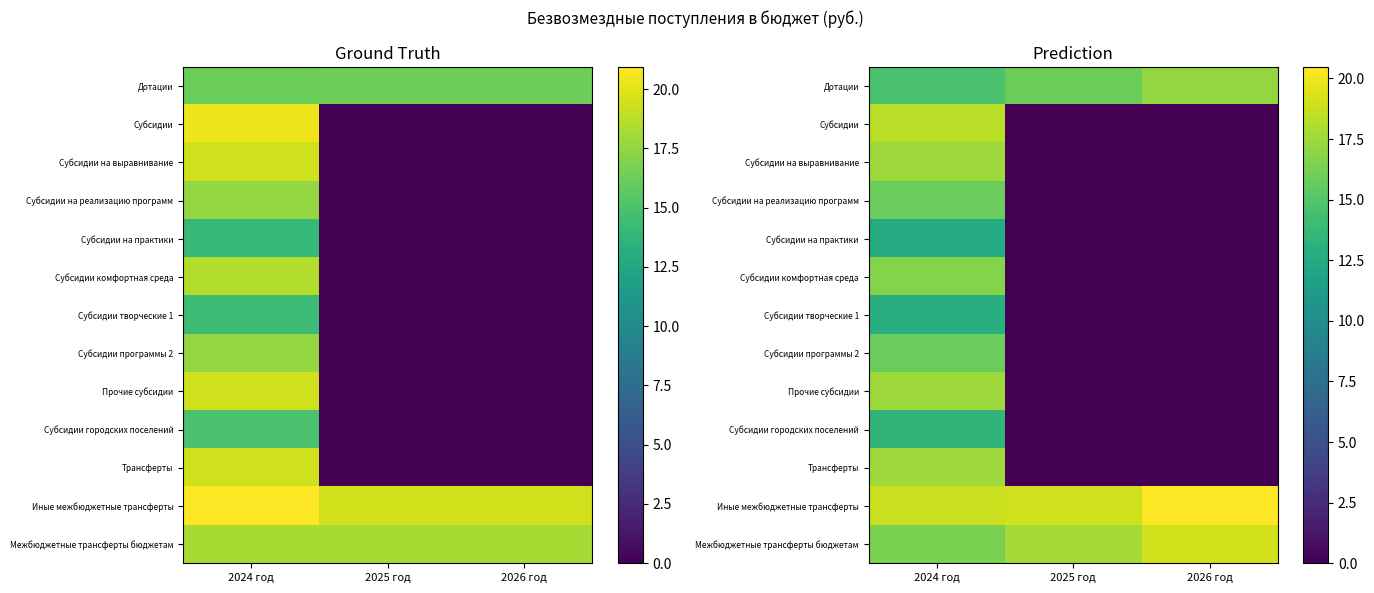

True or false: Дотации has a value of 21.9 at 2025 год.

False